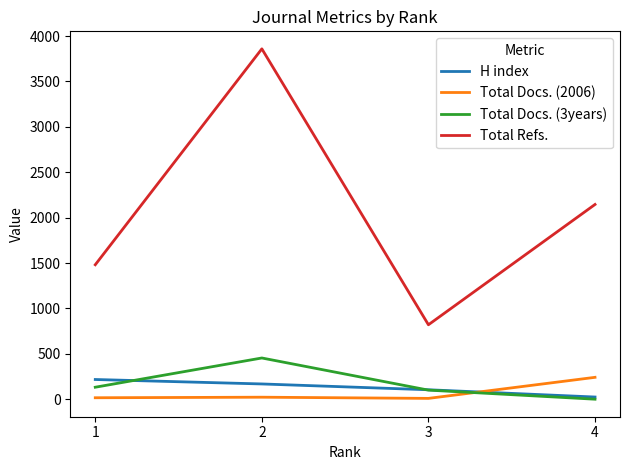

What is the difference between the highest and lowest values at 2?

3837